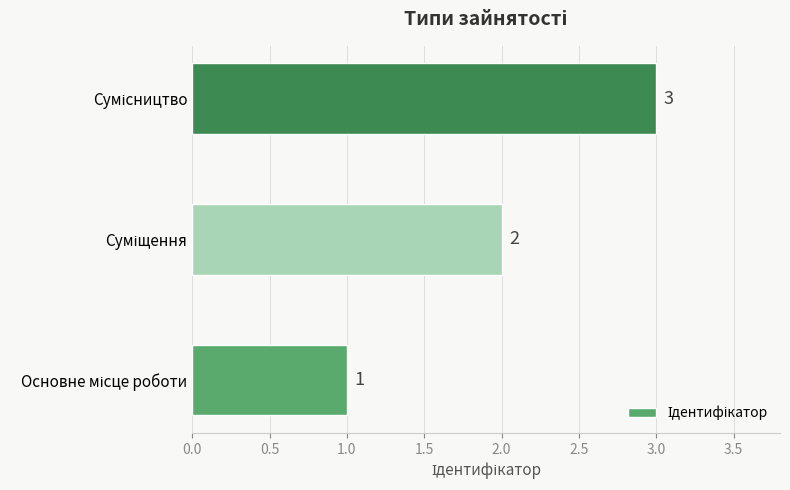

What is the sum of all values?

6